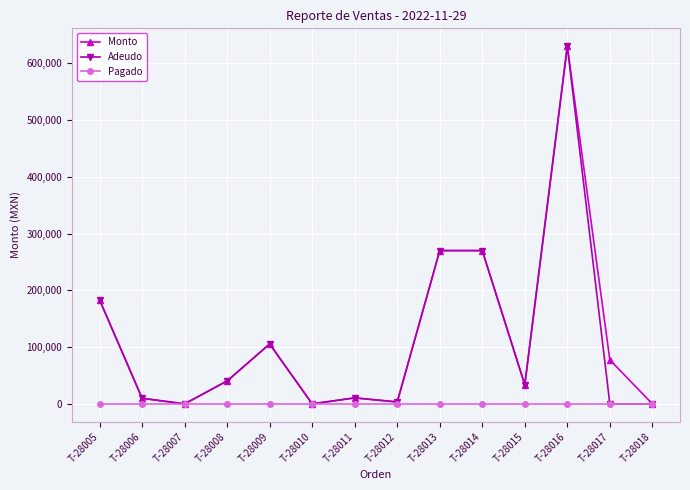

At which category is the sum across all series the highest?

T-28016